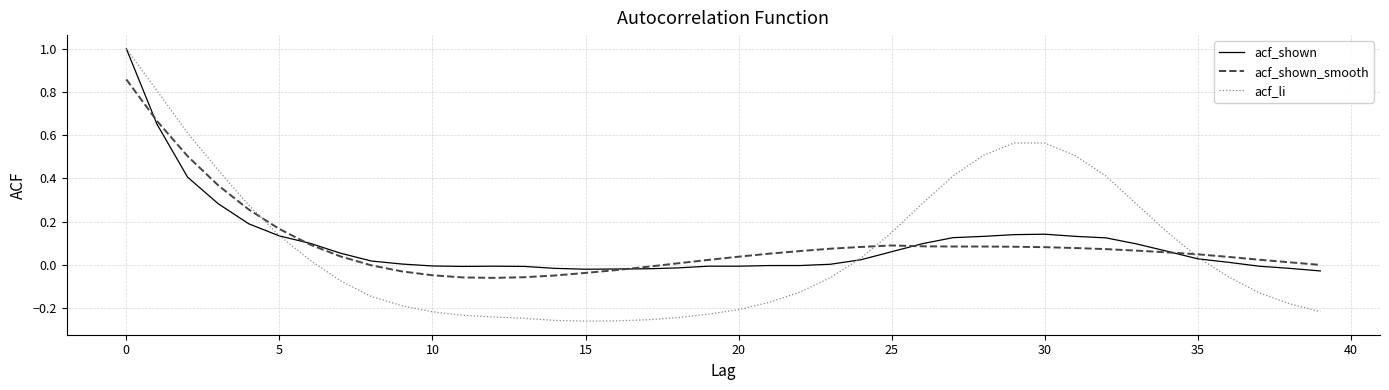

What is the maximum value for acf_shown?

1.0